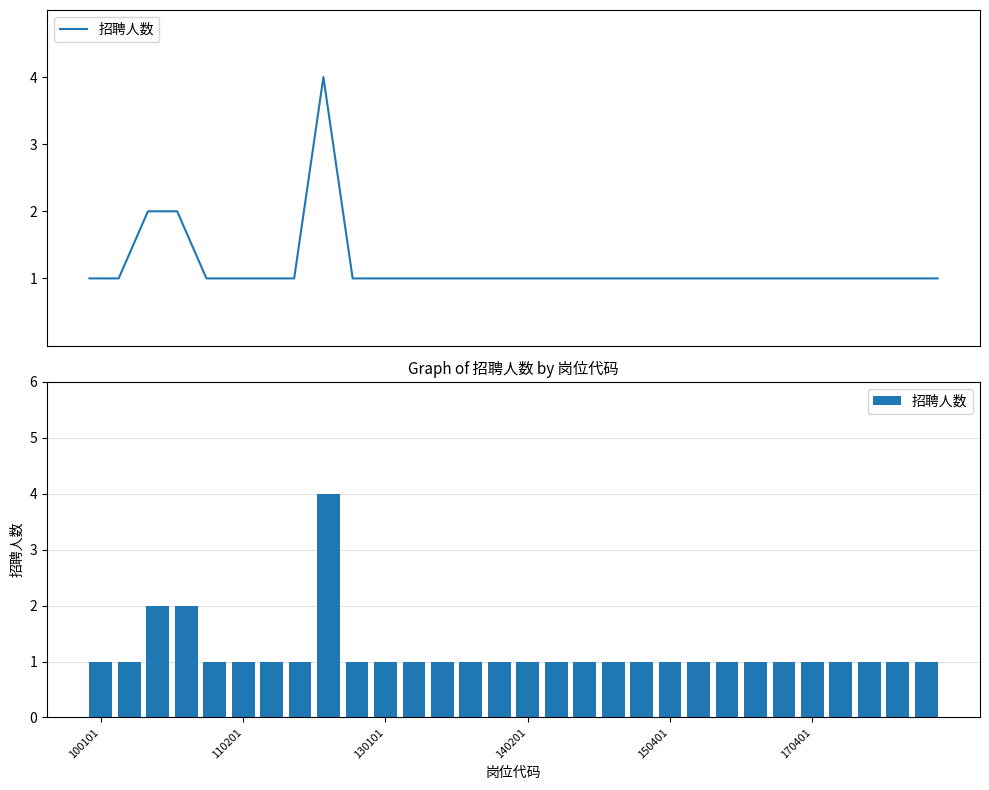

What is the greatest value displayed?

4